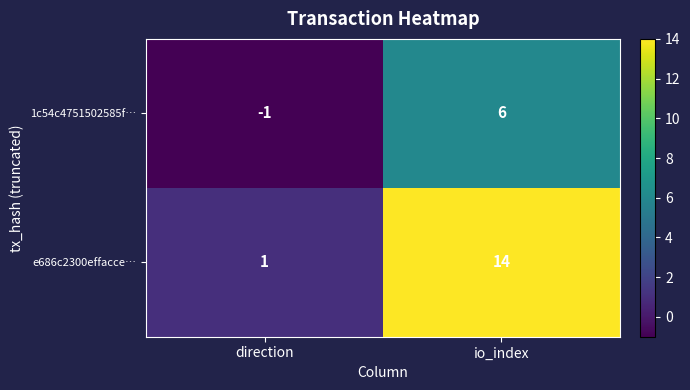

At which category does the chart reach its minimum across all series?

direction